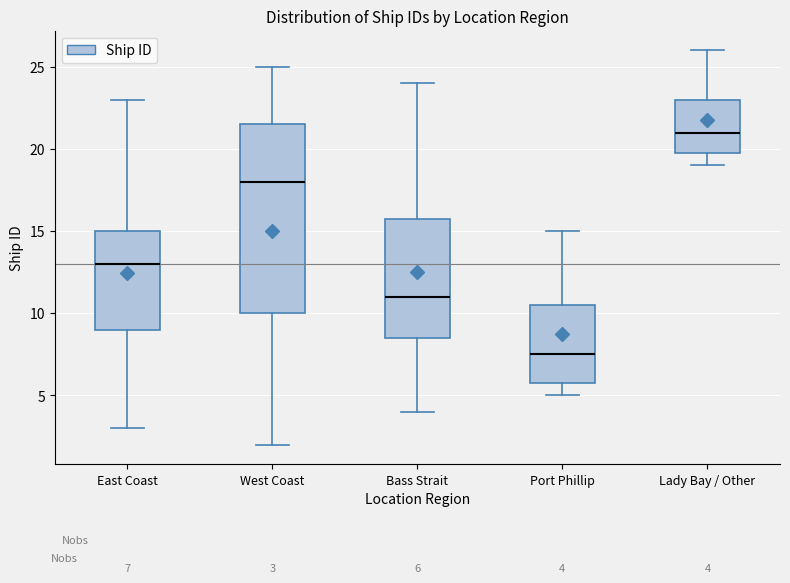

Which box is the tallest, from its lower edge to its upper edge?

West Coast